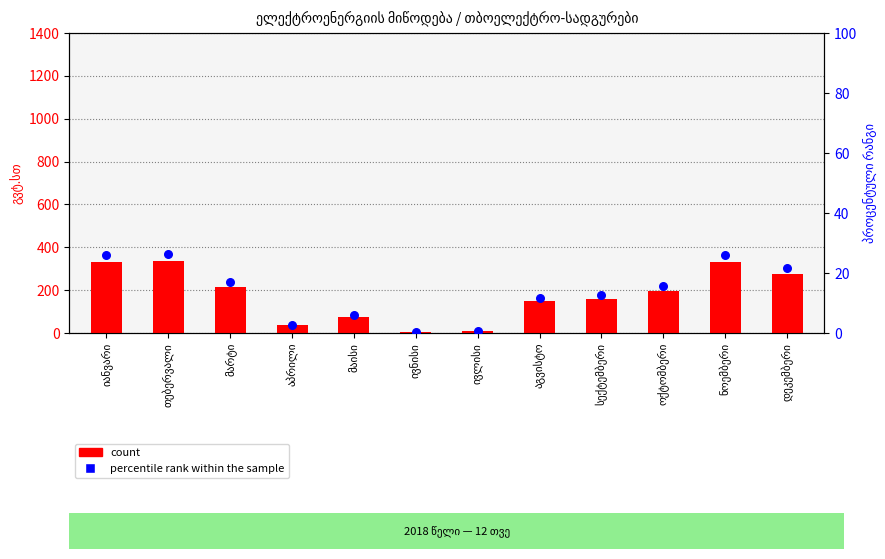

Is the value of percentile rank within the sample at აგვისტო greater than the value of count at ივნისი?

Yes